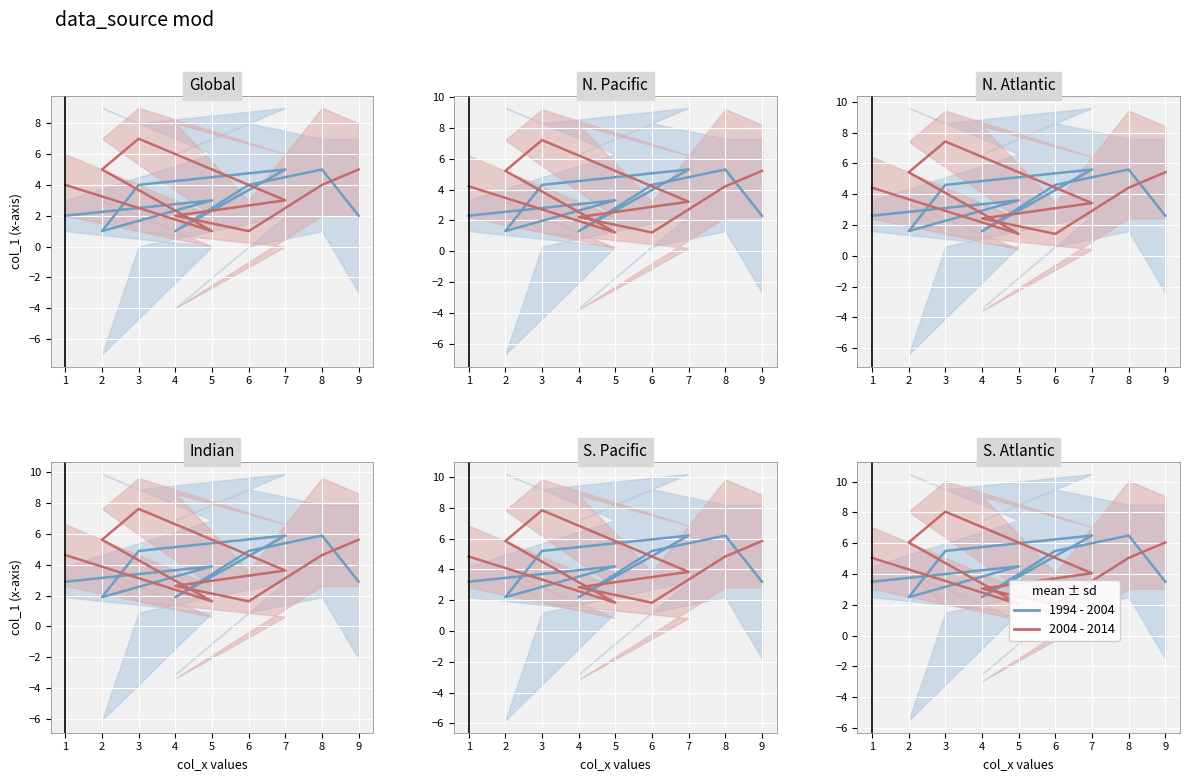

What is the sum of all 2004 - 2014 values?

41.5